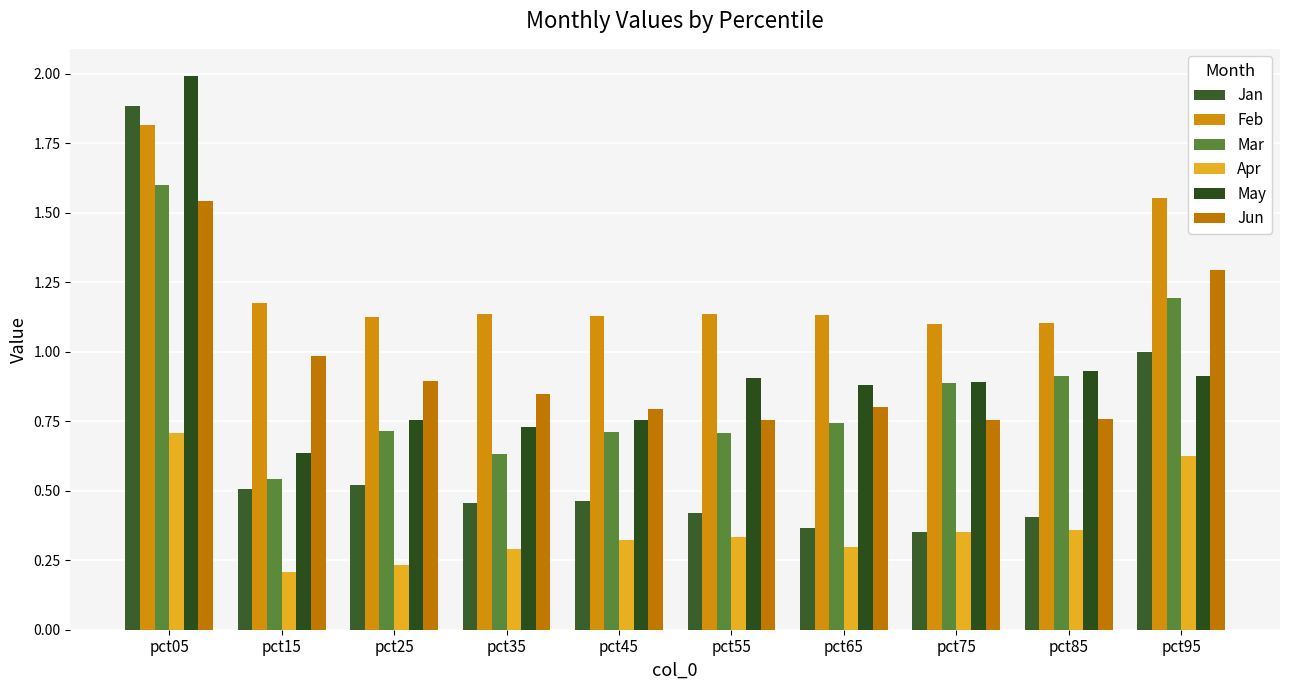

Rank the series by their maximum value, from lowest to highest.

Apr, Jun, Mar, Feb, Jan, May